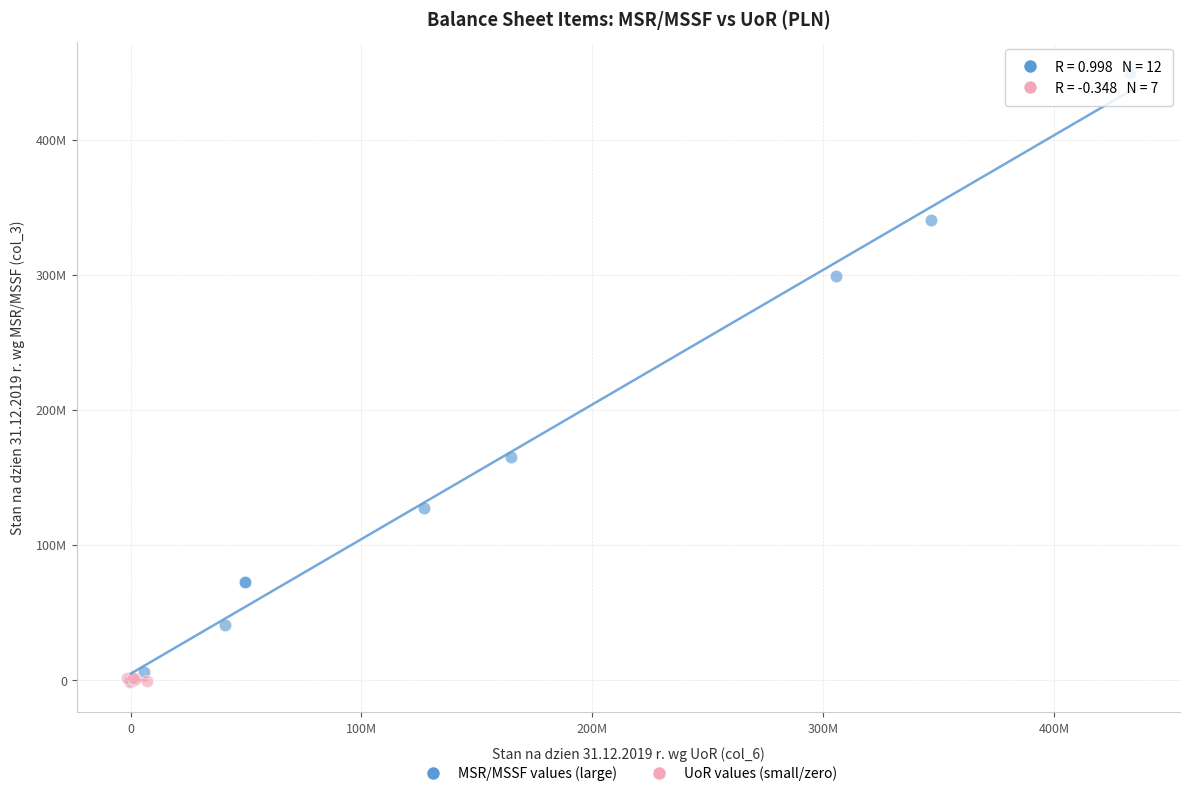

What are all the series names shown in the legend?

MSR/MSSF values (large), UoR values (small/zero)